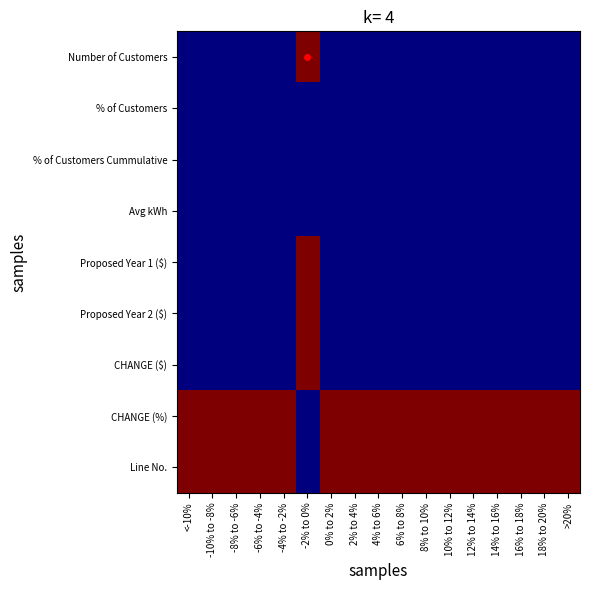

How many data points does each series have?

17